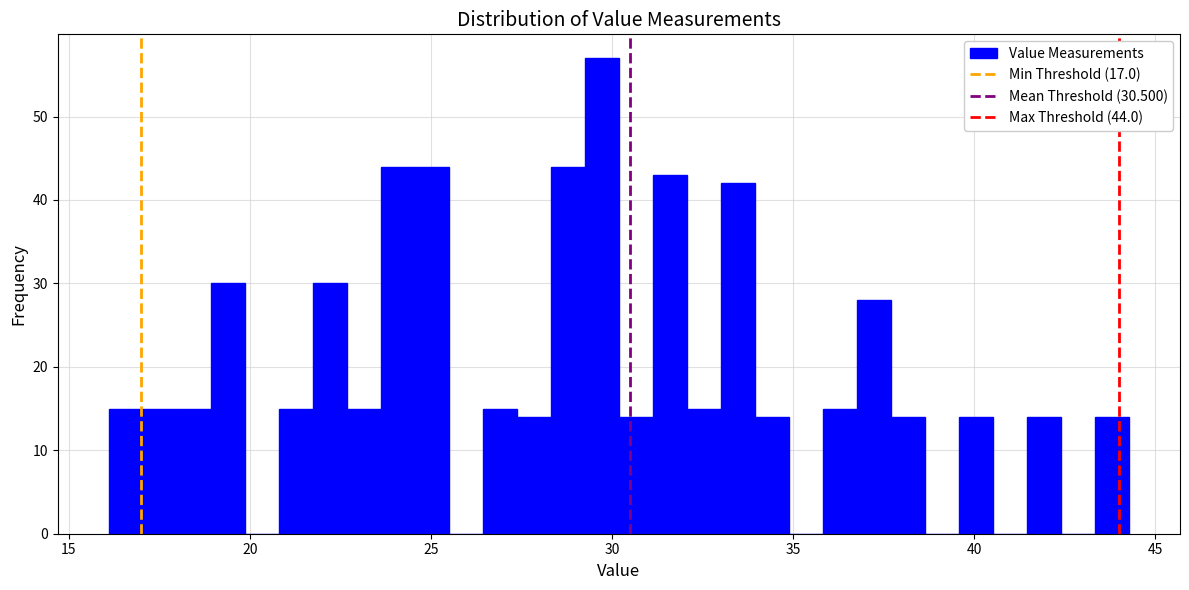

Around what value on the x-axis is the tallest bar? Give the approximate position of its centre, as read against the axis.

29.5